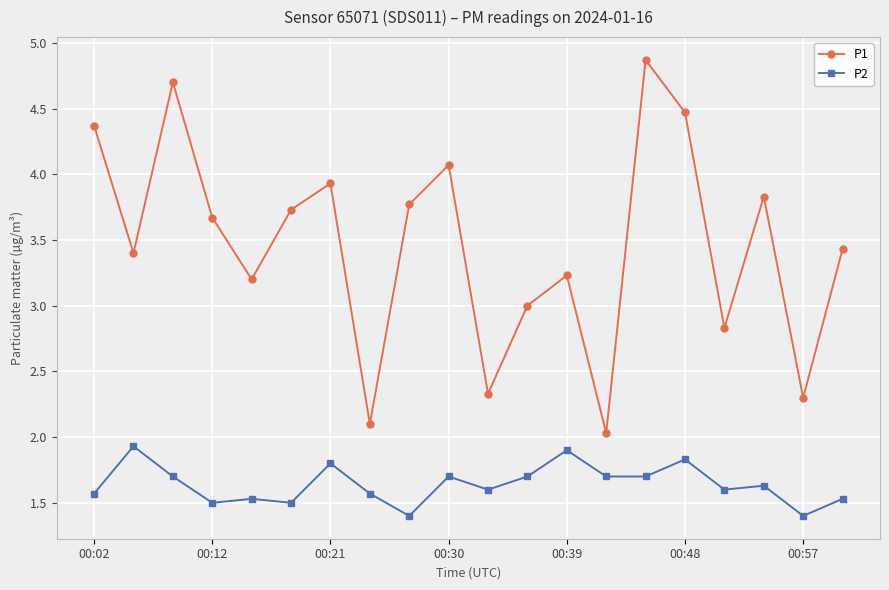

List the series in order of their peak value, highest first.

P1, P2